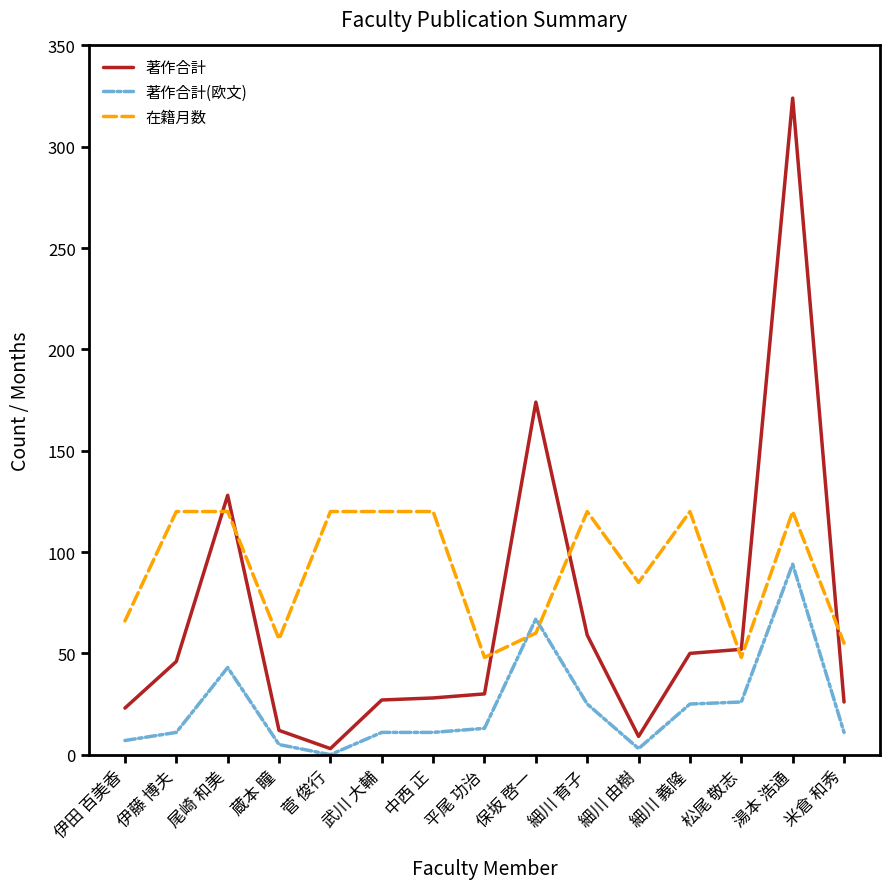

What are all the series names shown in the legend?

著作合計, 著作合計(欧文), 在籍月数